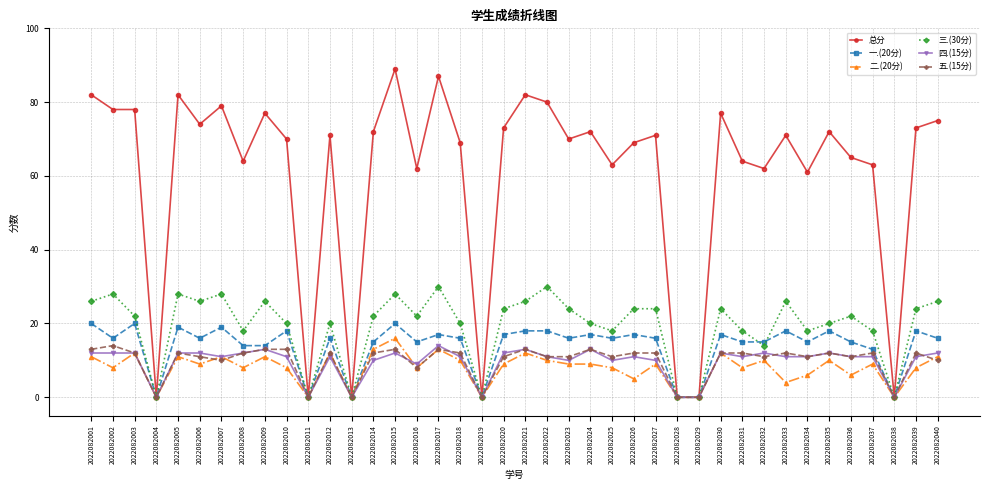

True or false: 四.(15分) has more than 0 interior local peaks.

True